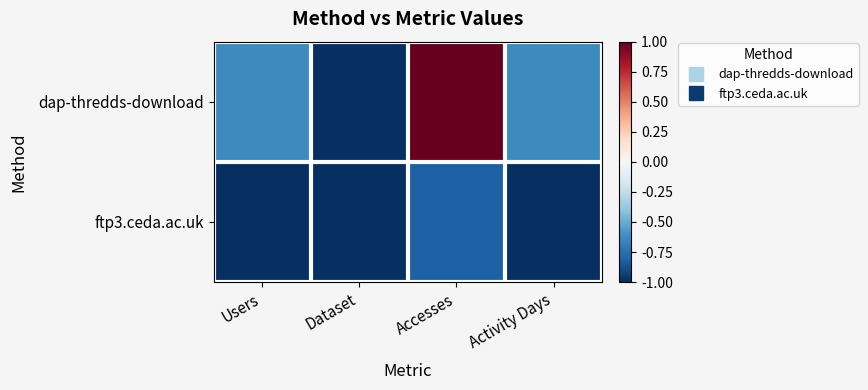

What is the spread (max minus min) of values at Users?

0.4